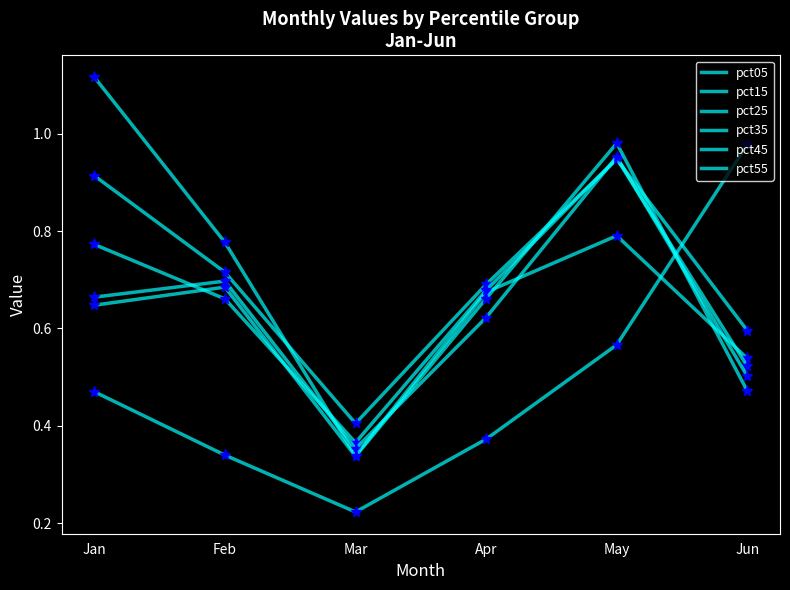

True or false: pct25 has a value of 0.6 at May.

False